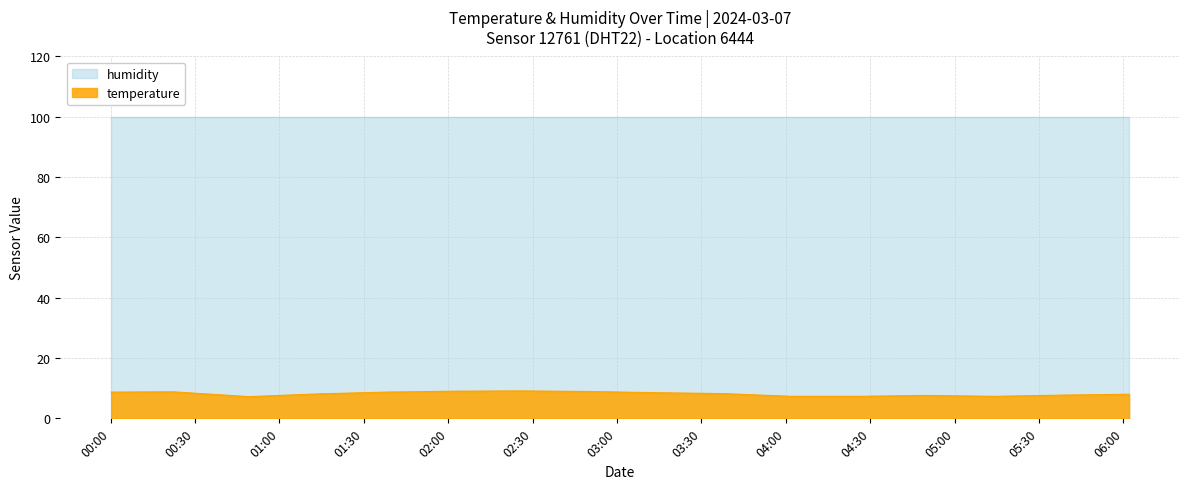

What is the lowest value of the temperature series?

7.2